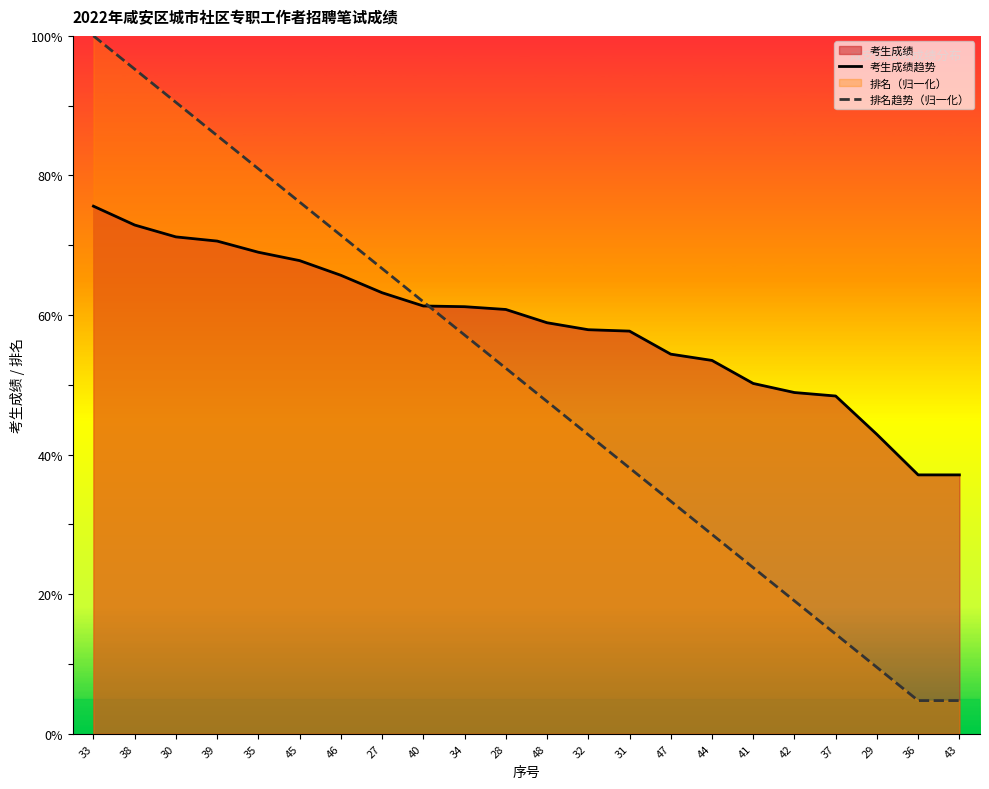

List the series in order of their overall mean, lowest first.

排名趋势（归一化）, 考生成绩趋势